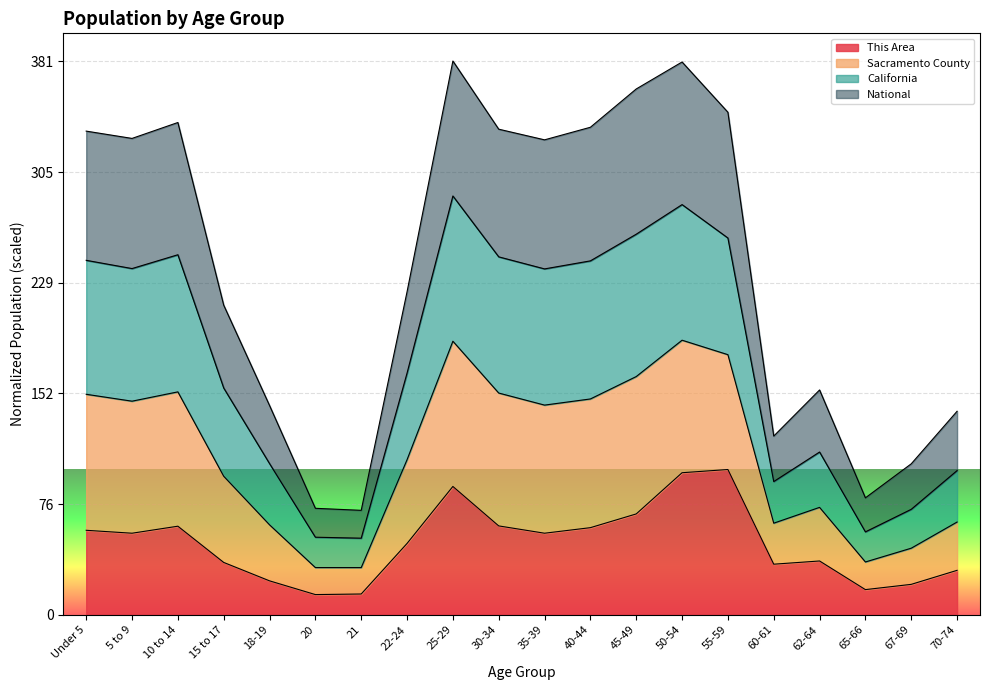

What is the value of the This Area point at the 4th from the left?

36.0